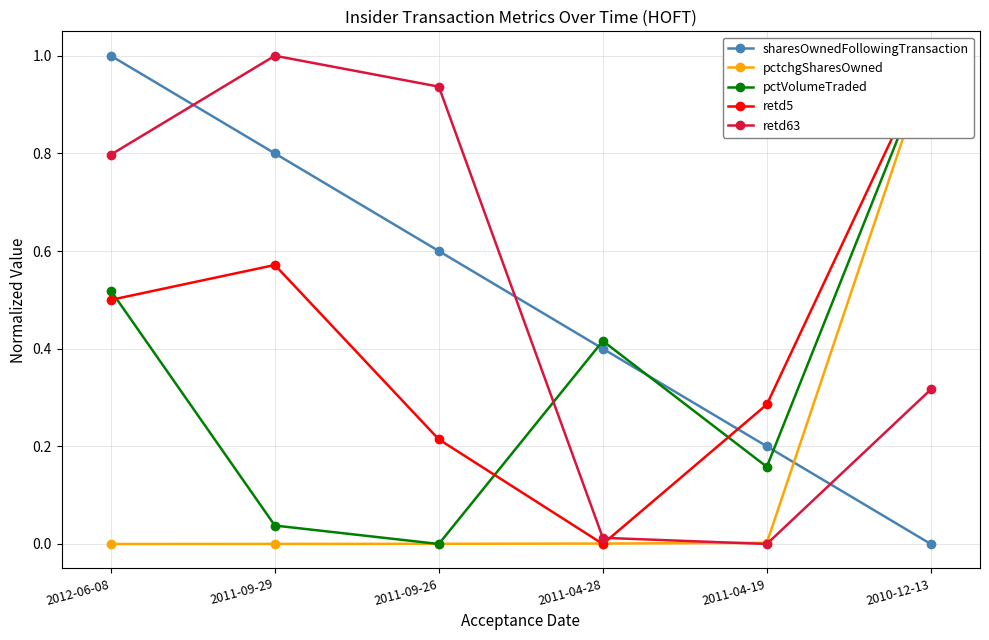

At 2011-09-29, list the series in order from smallest to largest.

pctchgSharesOwned, pctVolumeTraded, retd5, sharesOwnedFollowingTransaction, retd63